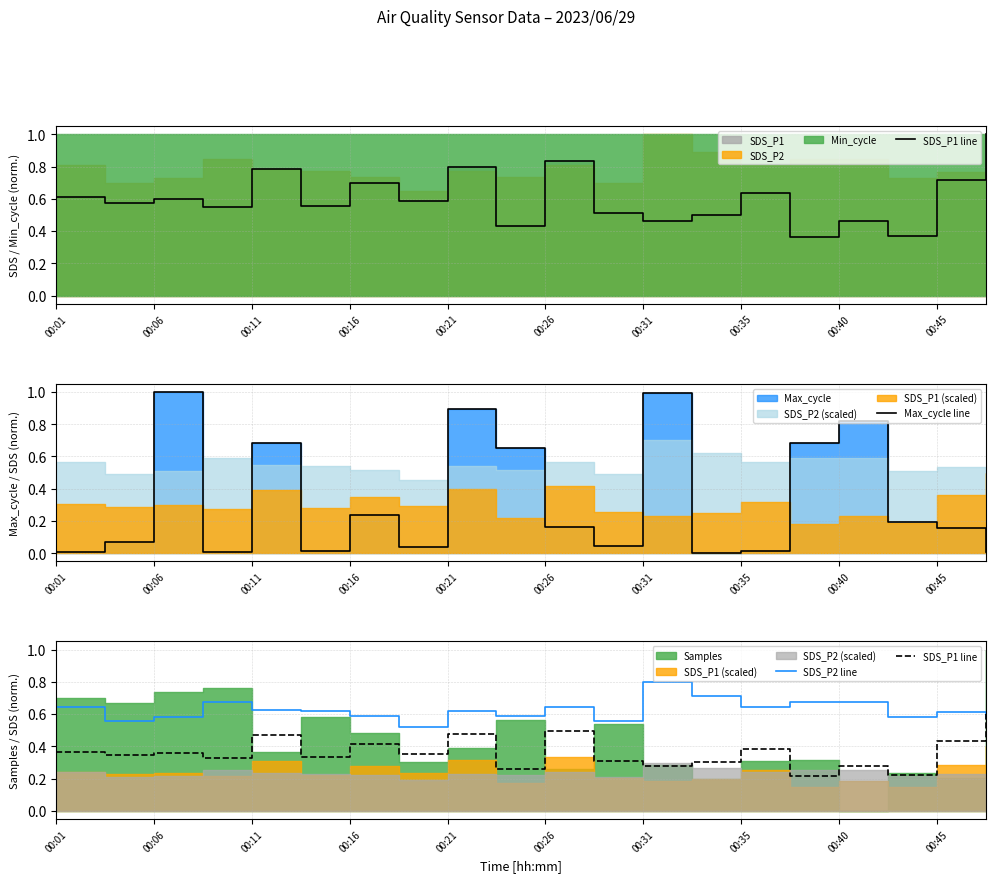

Which series has the widest spread of values?

Max_cycle line